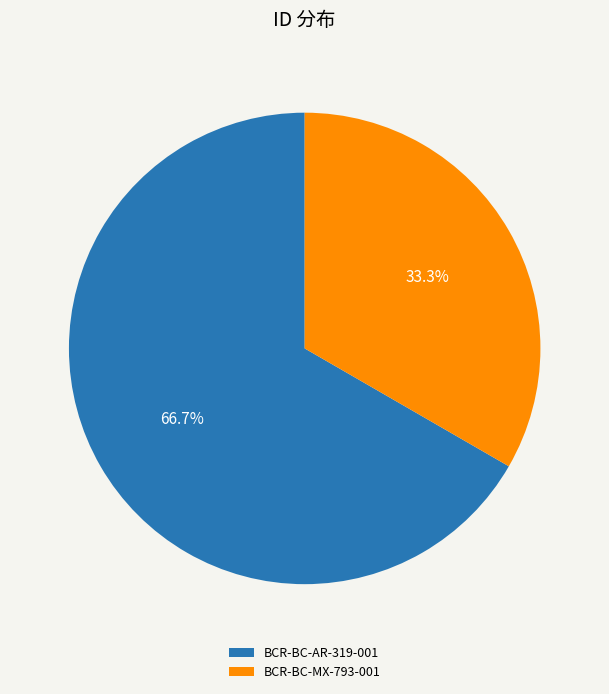

To the nearest percent, what is the difference between the BCR-BC-AR-319-001 and BCR-BC-MX-793-001 slice percentages?

33%